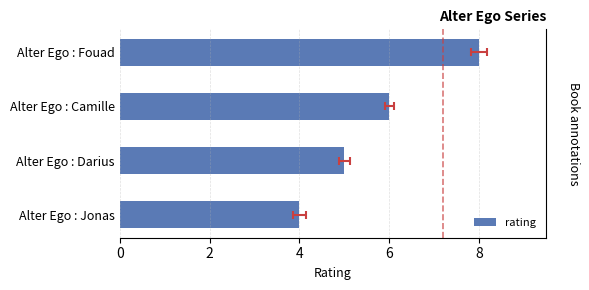

Reading left to right, list all the values displayed in this chart.

4	5	6	8